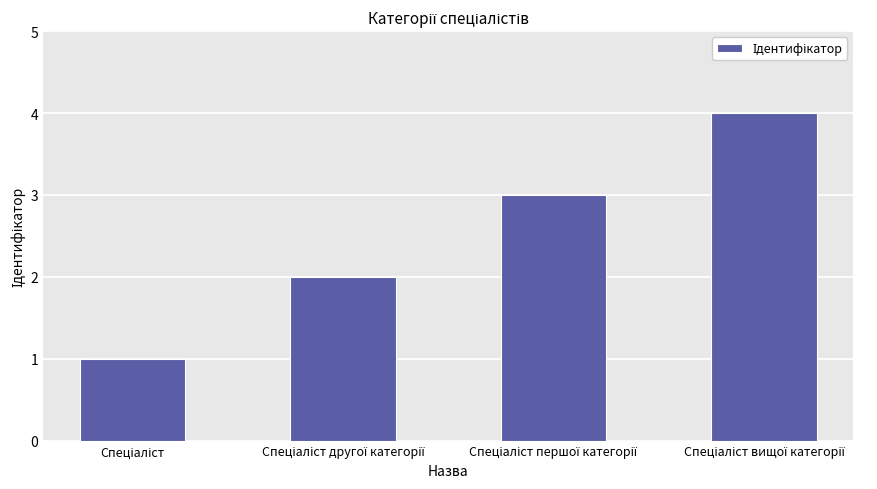

What is the difference between the maximum and minimum values?

3